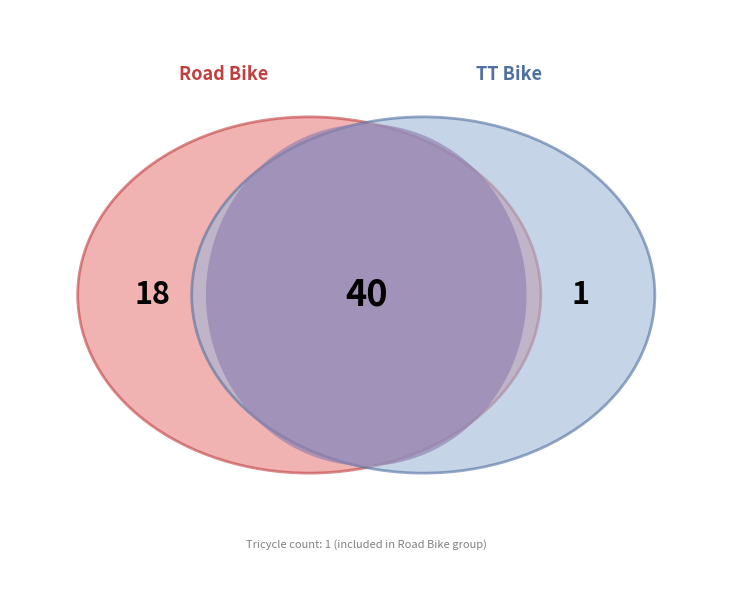

To the nearest percent, what is the difference between the largest and smallest slice percentages?

66%